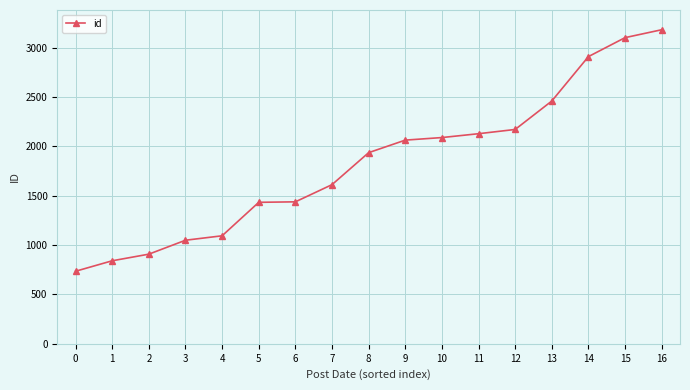

The chart shows a value of 1612 at 7. True or false?

True